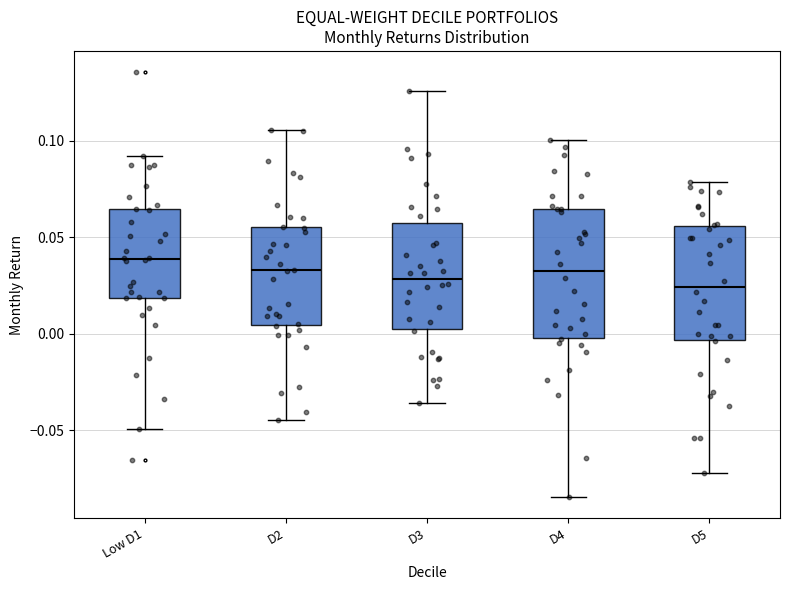

Which box is the tallest, from its lower edge to its upper edge?

D4